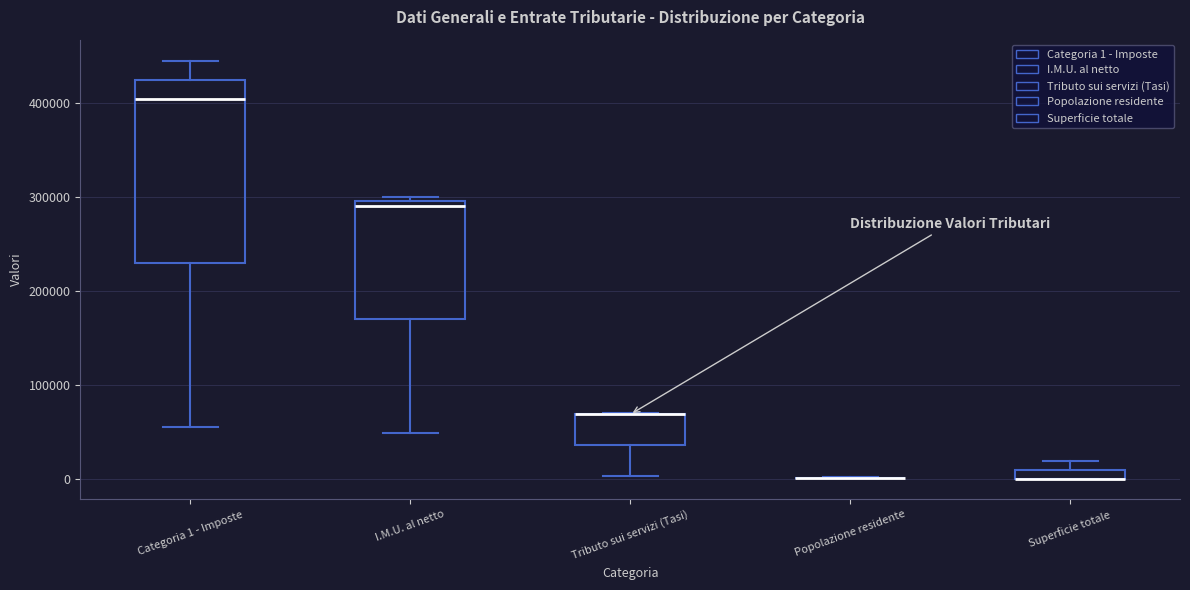

Where is the lower edge of the box for I.M.U. al netto on the y-axis? The values are not printed on the chart, so give them approximately, as read against the axis.

170000